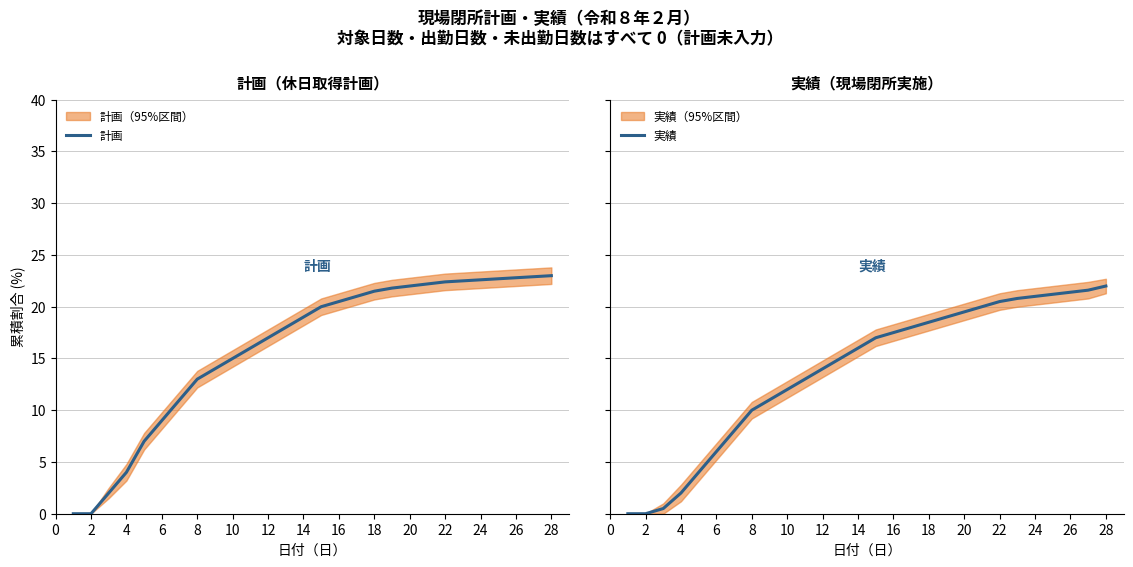

The value of 計画 at 20 is 7.8. True or false?

False